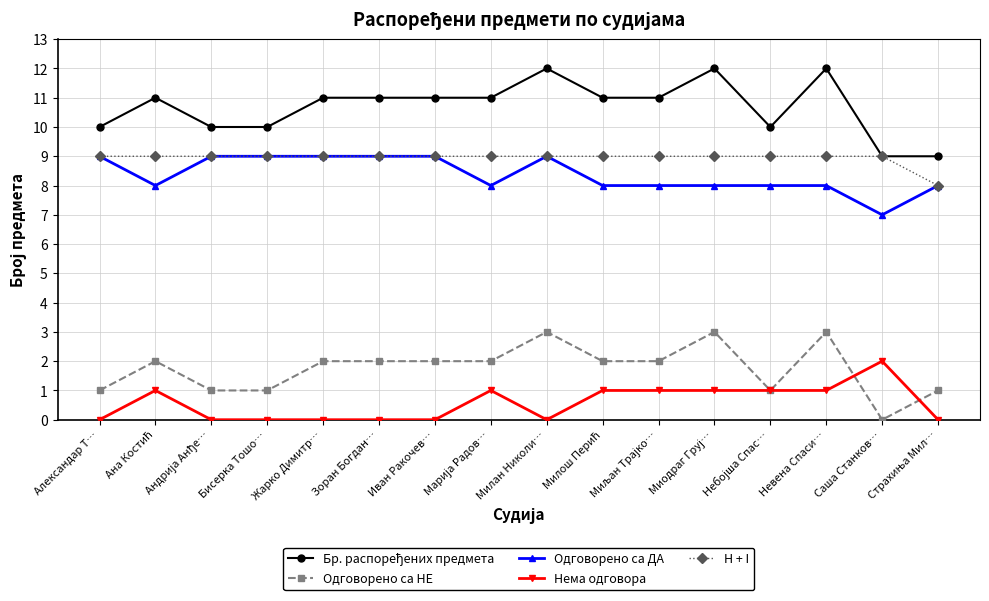

The value of Одговорено са ДА at Милан Николи… is 9. True or false?

True